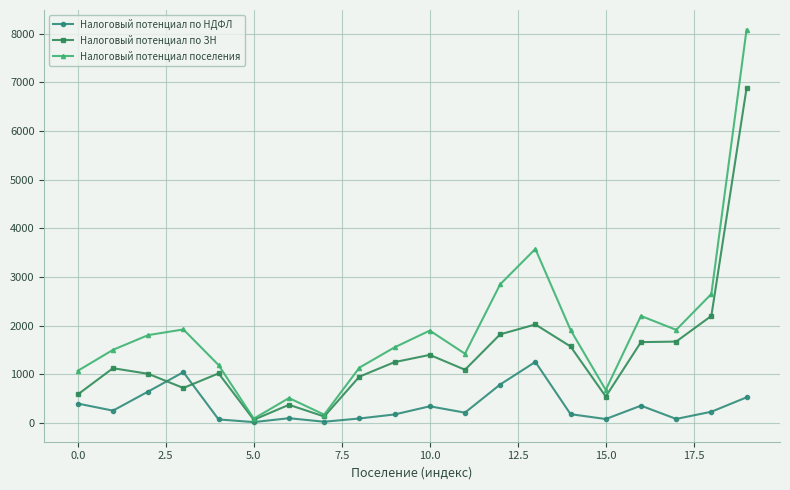

True or false: Налоговый потенциал по ЗН has more than 0 points higher than both neighbors.

True